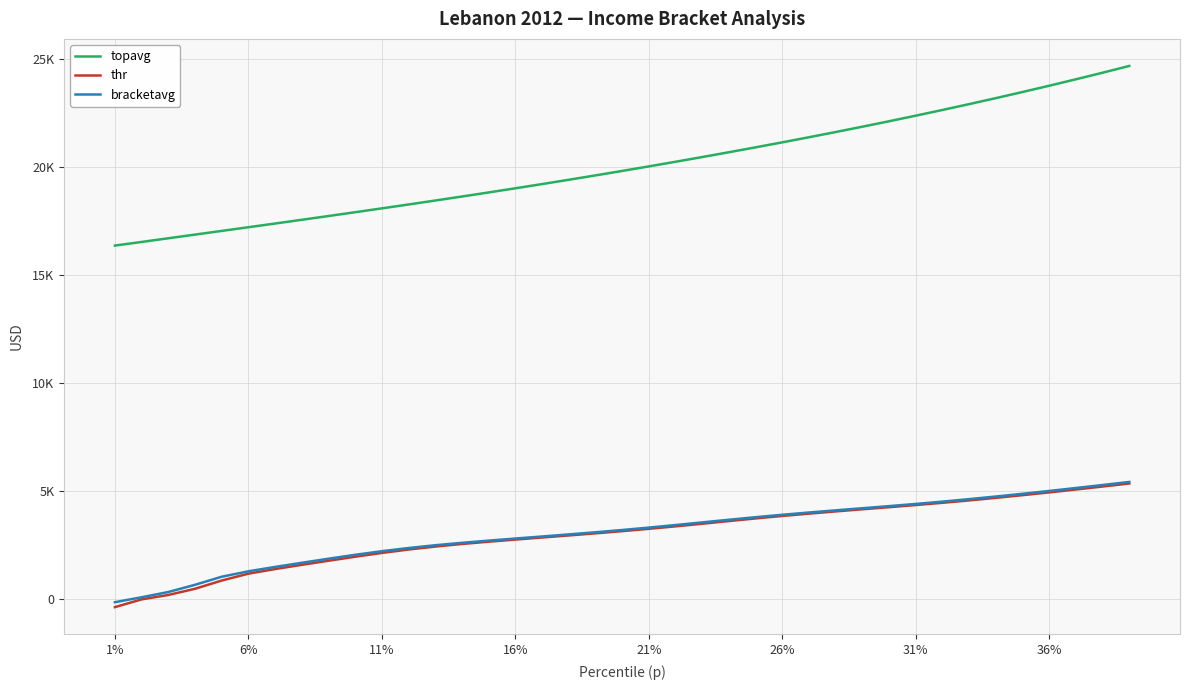

What are all the series names shown in the legend?

topavg, thr, bracketavg